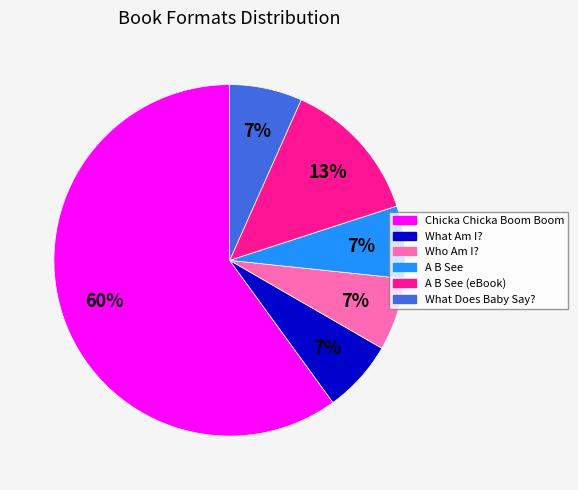

How many slices are in this pie chart?

6